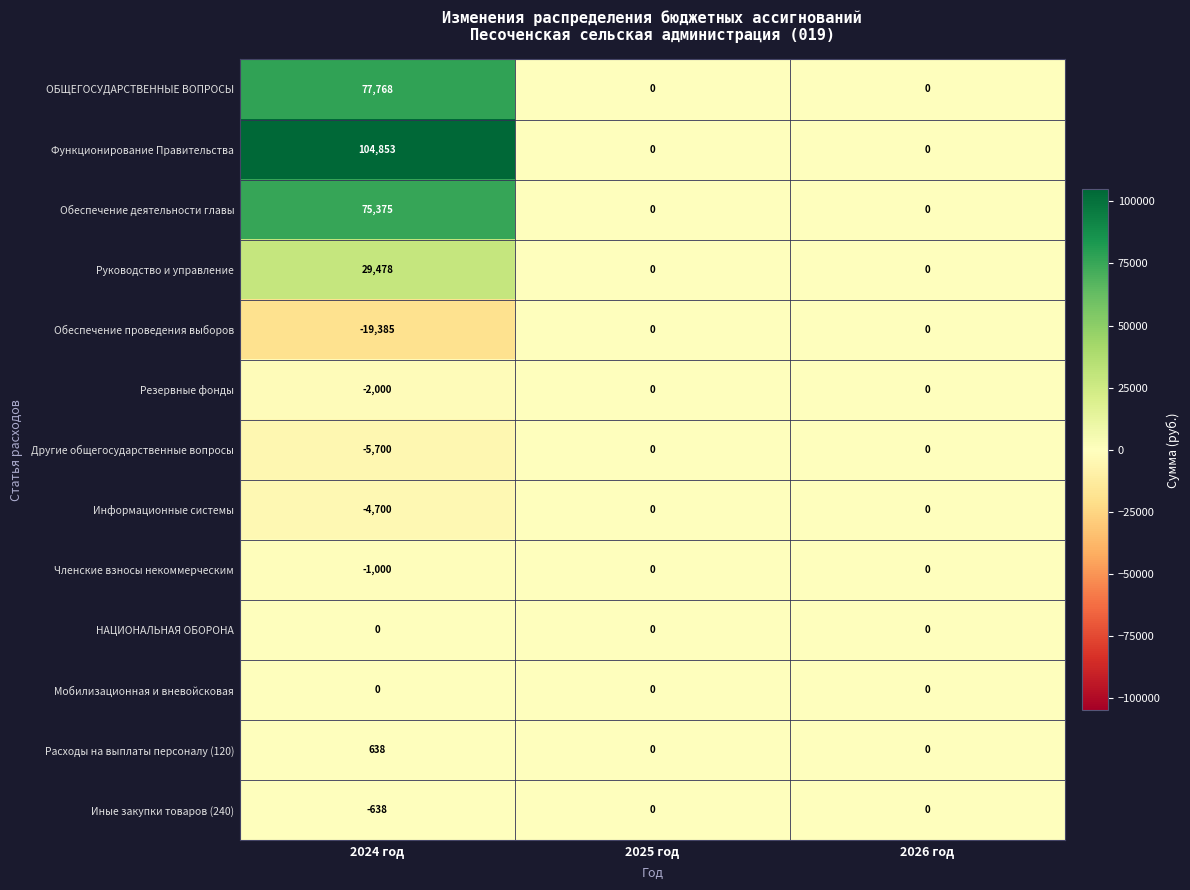

At how many categories does at least one series exceed 75588?

1